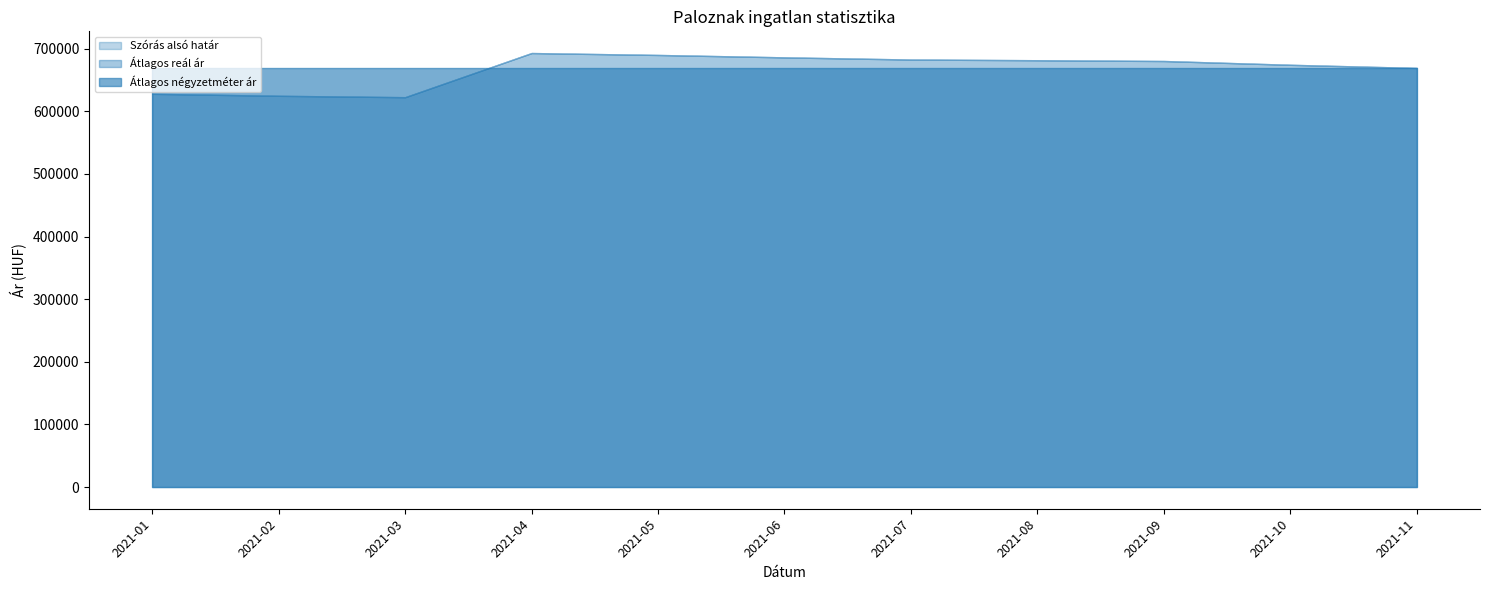

Which label corresponds to the largest value in the chart?

2021-04